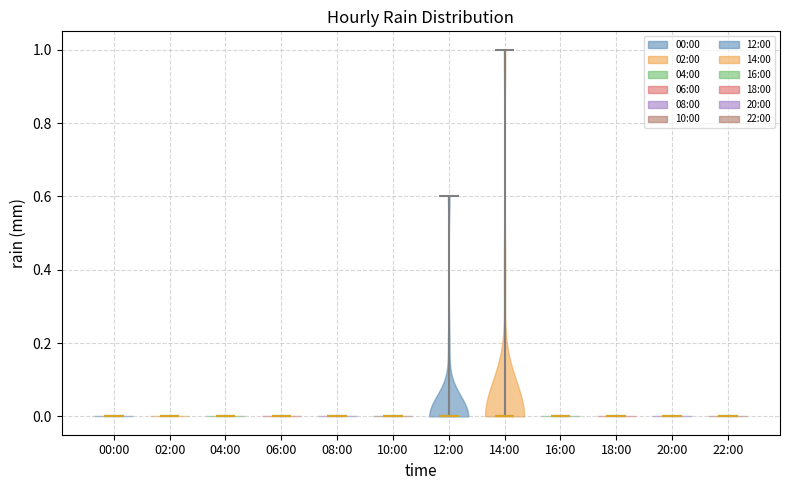

Reading left to right, read every violin against the y-axis: where its median line is, and the lowest and highest points it reaches. The values are not printed on the chart, so give them approximately, as read against the axis.

00:00: median line 0.0, lowest point 0.0, highest point 0.0
02:00: median line 0.0, lowest point 0.0, highest point 0.0
04:00: median line 0.0, lowest point 0.0, highest point 0.0
06:00: median line 0.0, lowest point 0.0, highest point 0.0
08:00: median line 0.0, lowest point 0.0, highest point 0.0
10:00: median line 0.0, lowest point 0.0, highest point 0.0
12:00: median line 0.0, lowest point 0.0, highest point 0.6
14:00: median line 0.0, lowest point 0.0, highest point 1.0
16:00: median line 0.0, lowest point 0.0, highest point 0.0
18:00: median line 0.0, lowest point 0.0, highest point 0.0
20:00: median line 0.0, lowest point 0.0, highest point 0.0
22:00: median line 0.0, lowest point 0.0, highest point 0.0